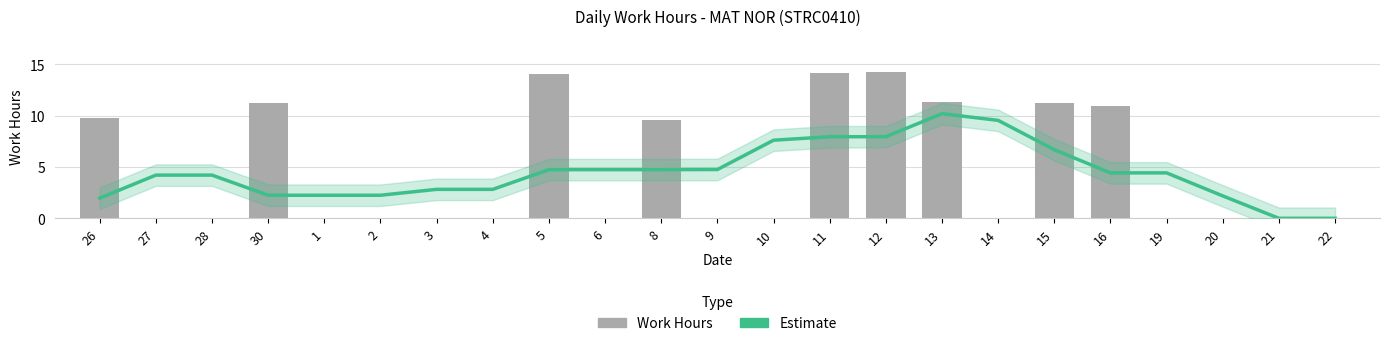

What is the sum of the Estimate values at 13 and 11?

18.1